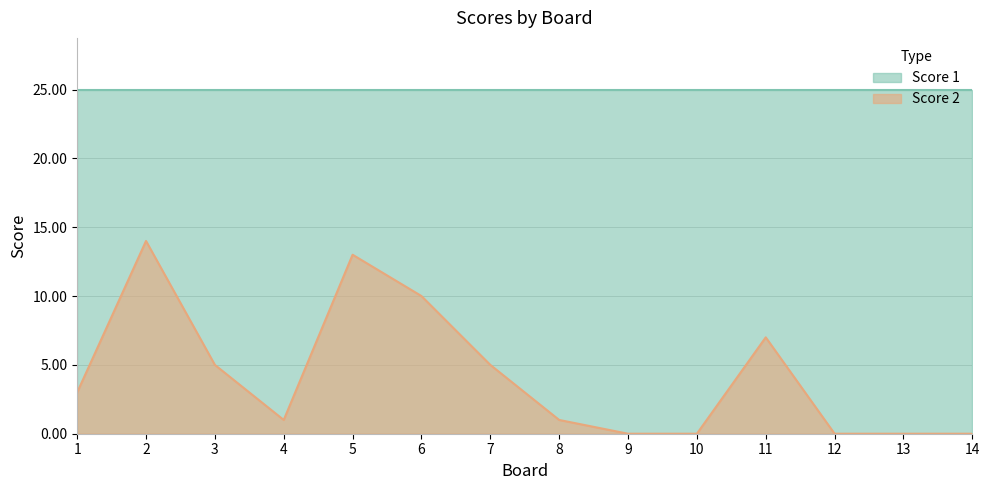

At which category does the chart reach its peak across all series?

2